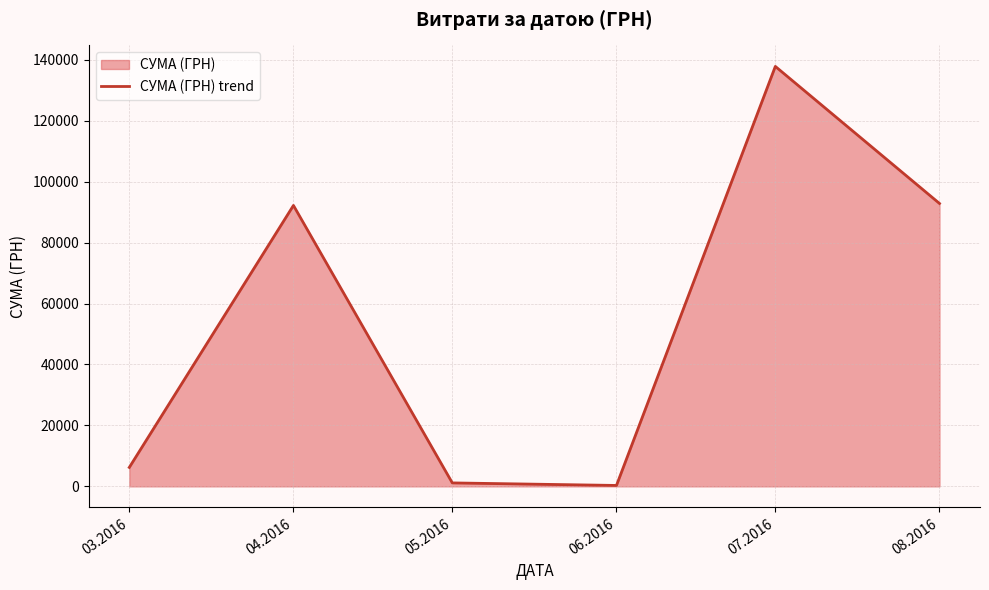

What is the sum of the values at 06.2016 and 05.2016?

1434.2